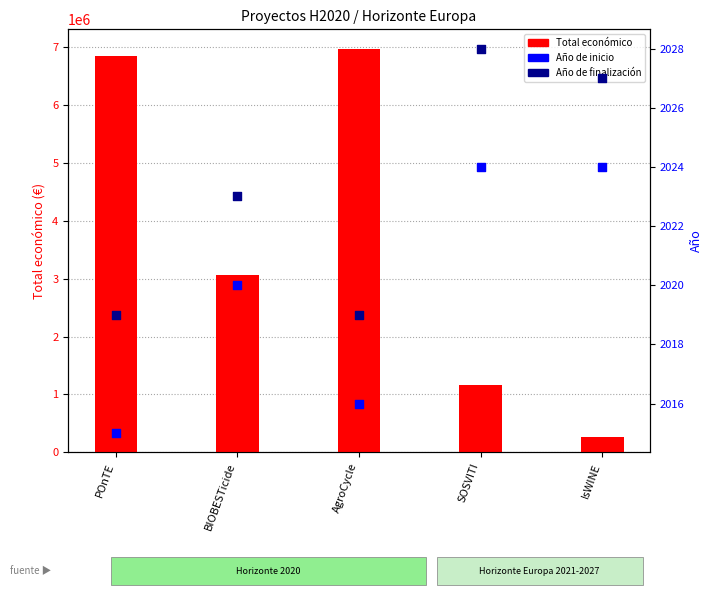

At which category is the sum across all series the highest?

AgroCycle